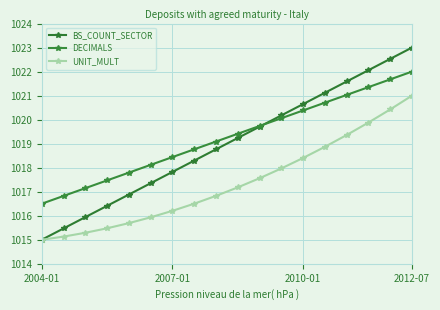

What is the highest value of the UNIT_MULT series?

1021.0